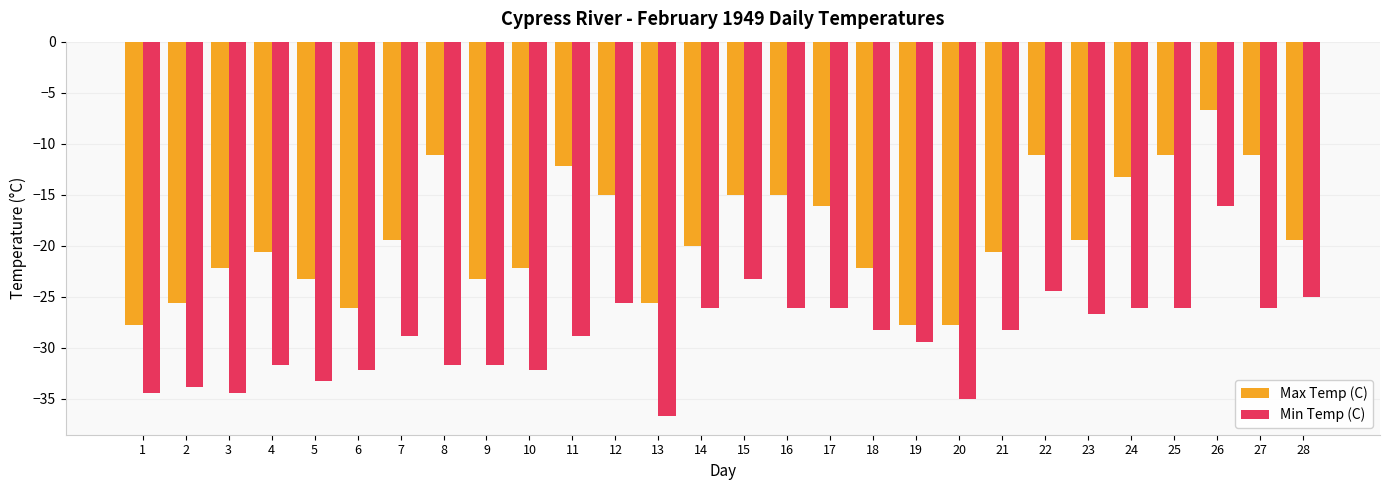

Is it true that Min Temp (C) equals -31.7 at 9?

True